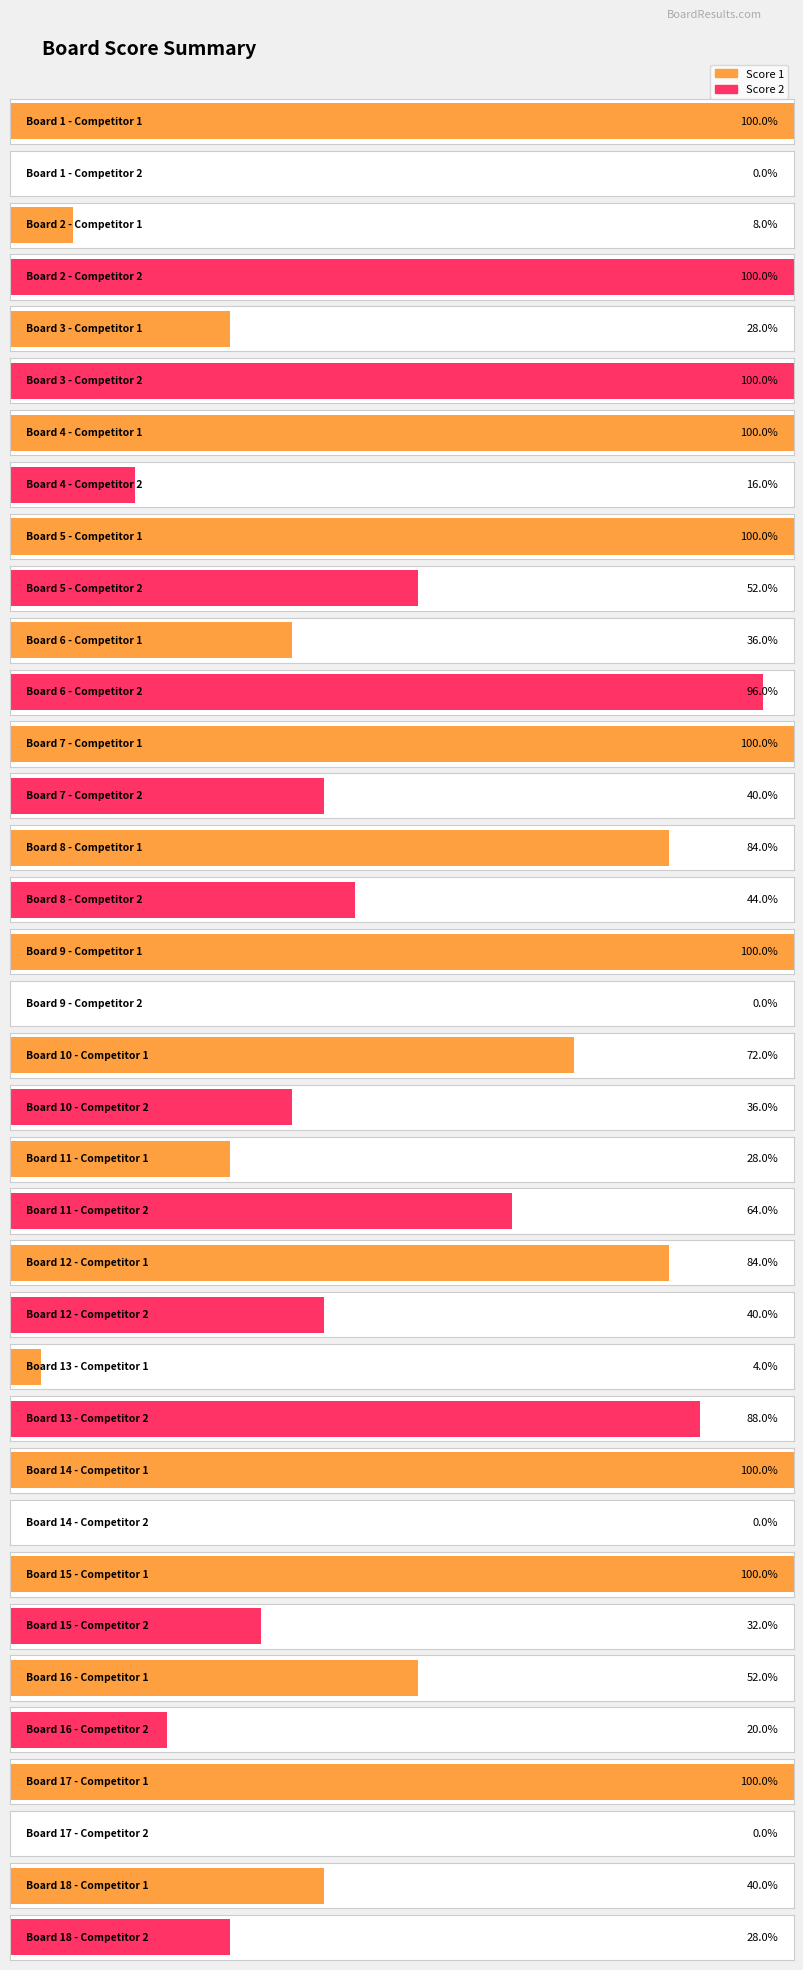

Reading left to right, list all the values displayed in this chart.

Score 1: 1=25	2=2	3=7	4=25	5=25	6=9	7=25	8=21	9=25	10=18	11=7	12=21	13=1	14=25	15=25	16=13	17=25	18=10
Score 2: 1=0	2=25	3=25	4=4	5=13	6=24	7=10	8=11	9=0	10=9	11=16	12=10	13=22	14=0	15=8	16=5	17=0	18=7